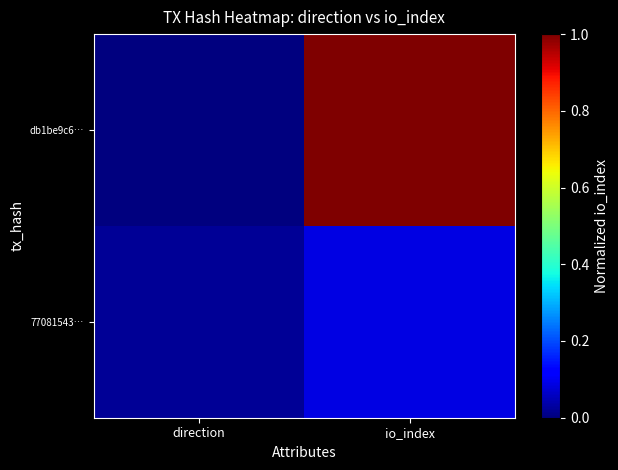

Which series has the largest total across all categories?

db1be9c6…